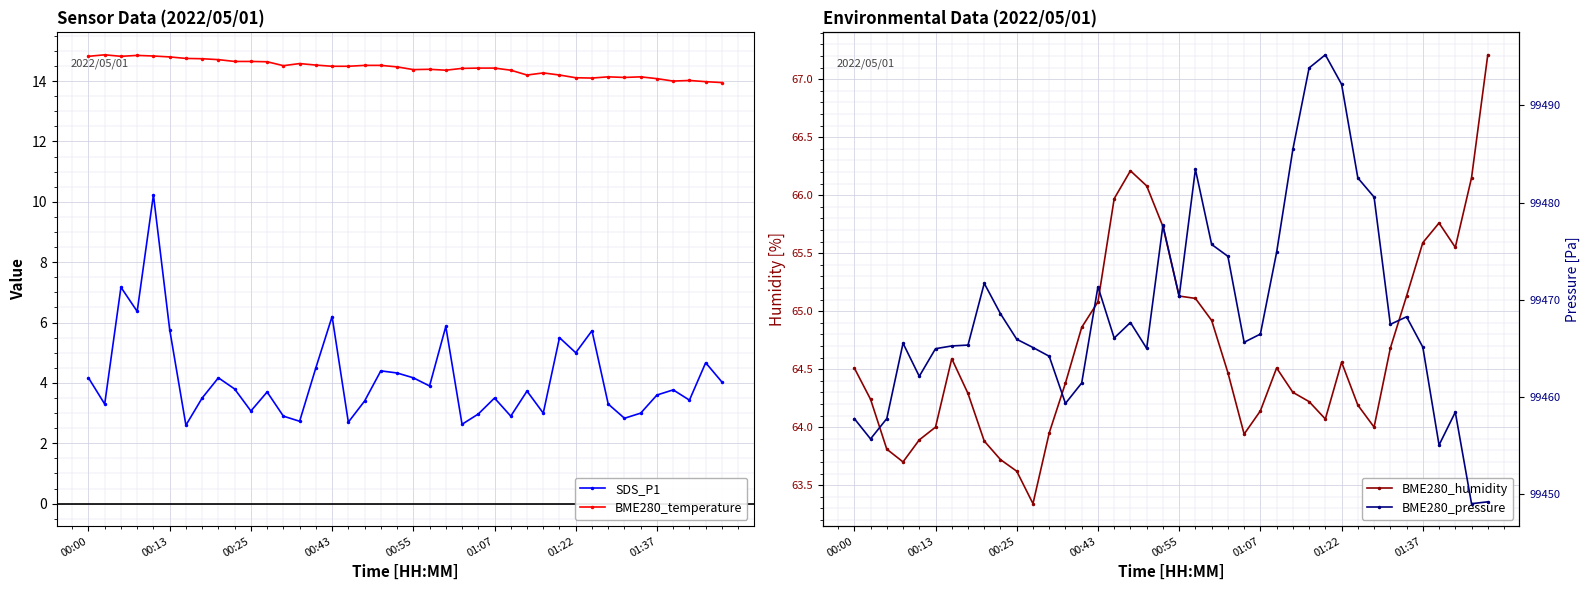

The BME280_humidity series shows 26.3 at 31. True or false?

False